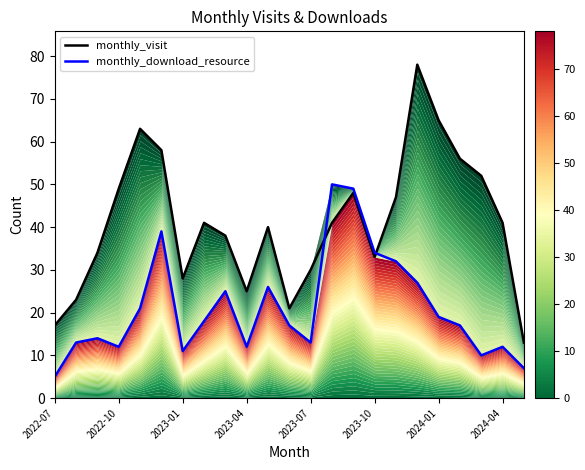

What is the approximate value of monthly_download_resource at 10?

26